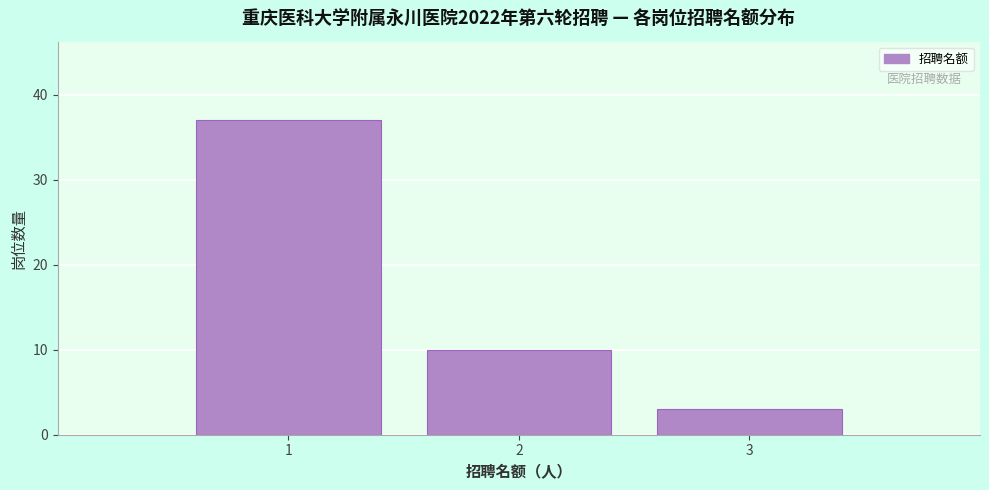

Reading right to left, what are all the values shown in this chart?

3=3	2=10	1=37